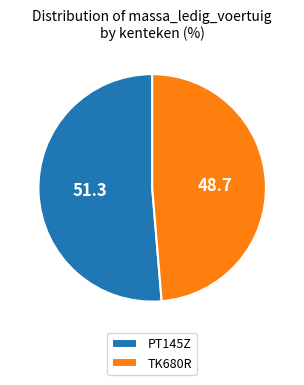

Does PT145Z represent more than half of the total?

Yes